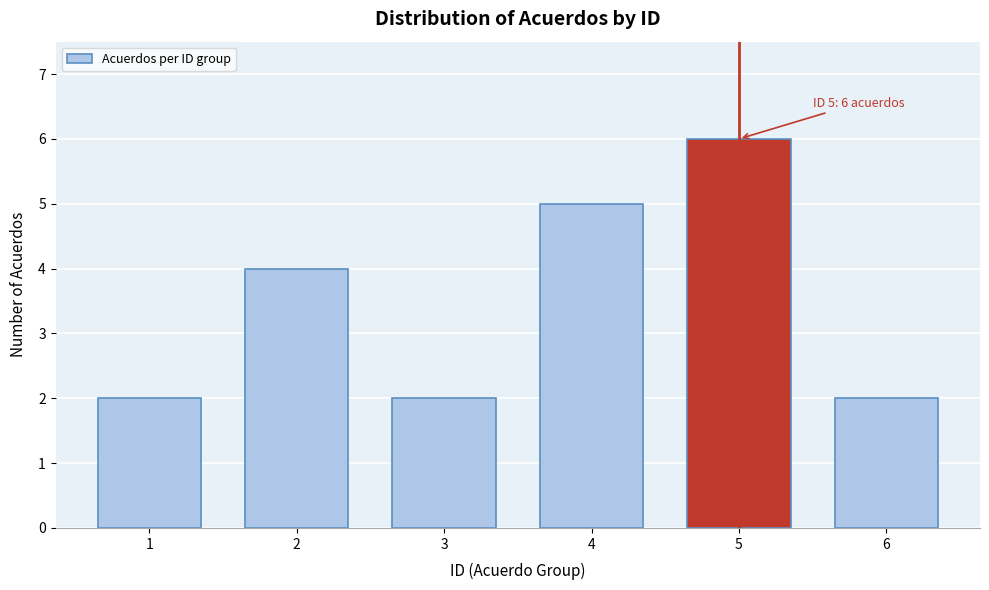

Reading left to right, list all the values displayed in this chart.

2	4	2	5	6	2